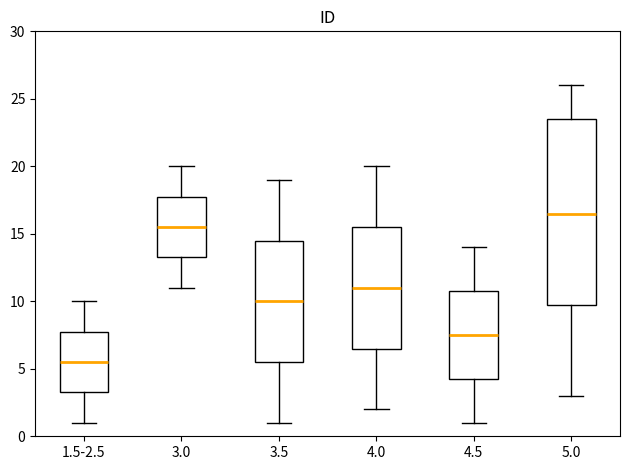

Which box is the tallest, from its lower edge to its upper edge?

5.0